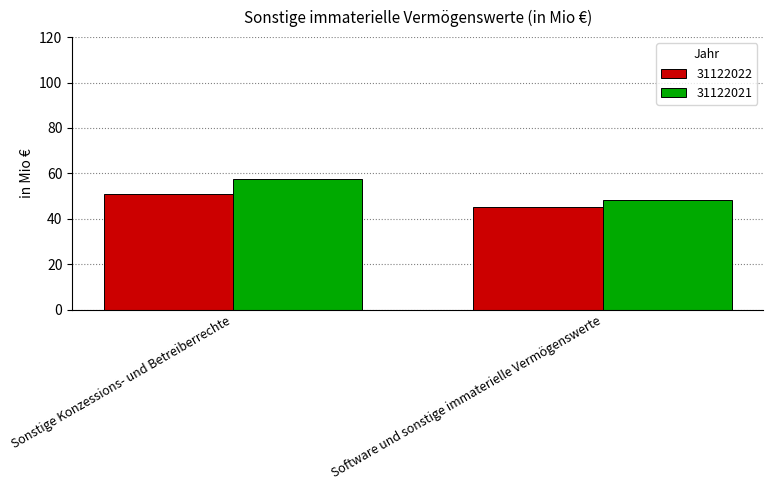

What is the lowest value of the 31122021 series?

48.4